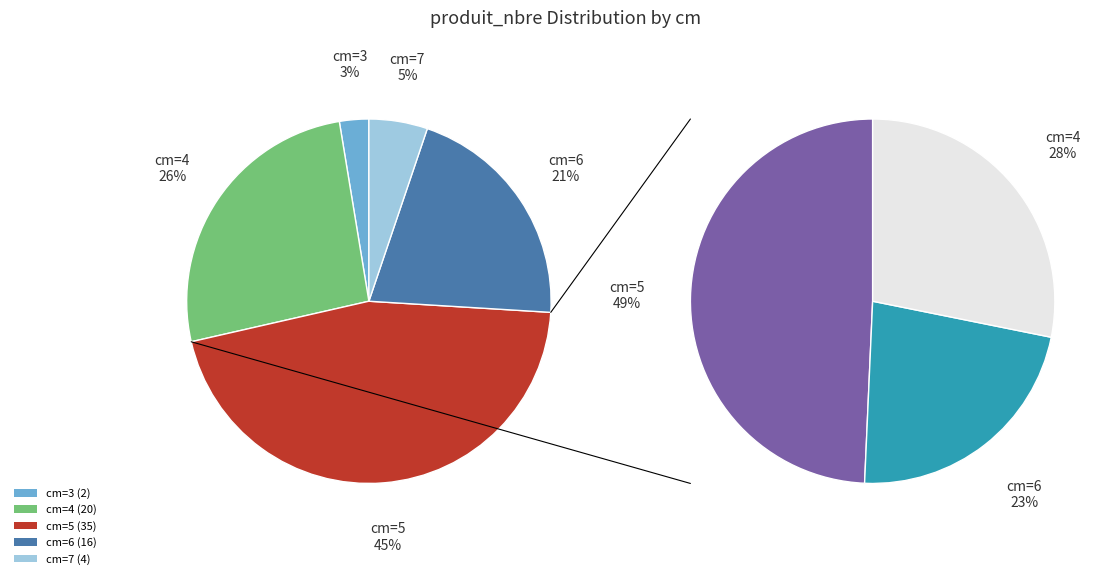

Combined, do 7 and 6 account for over 50%?

No